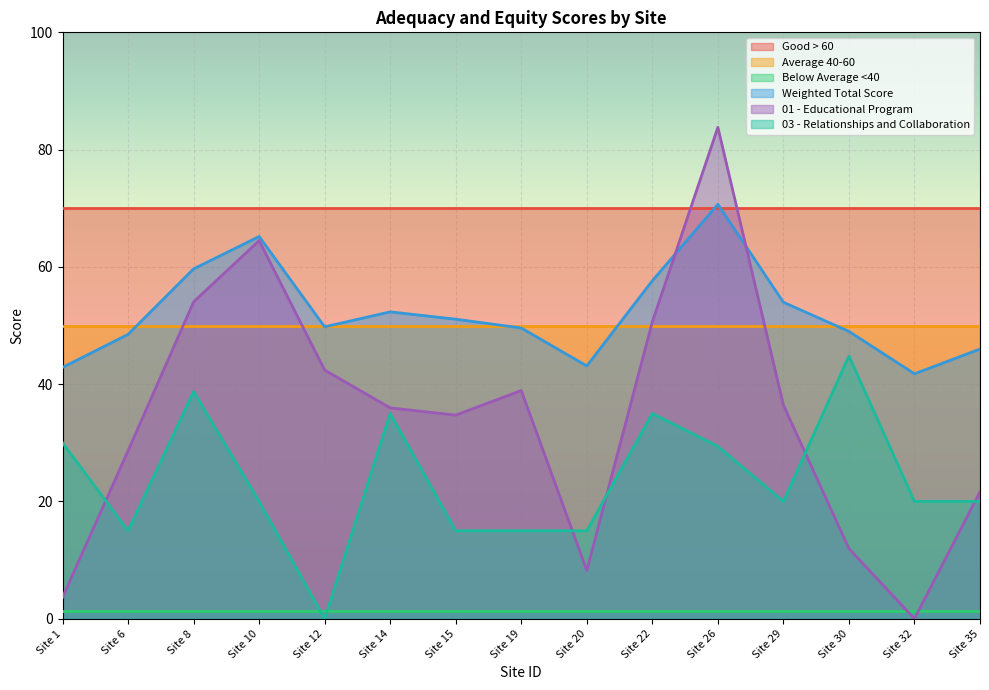

Where is 03 - Relationships and Collaboration nearest to the value 22?

Site 10